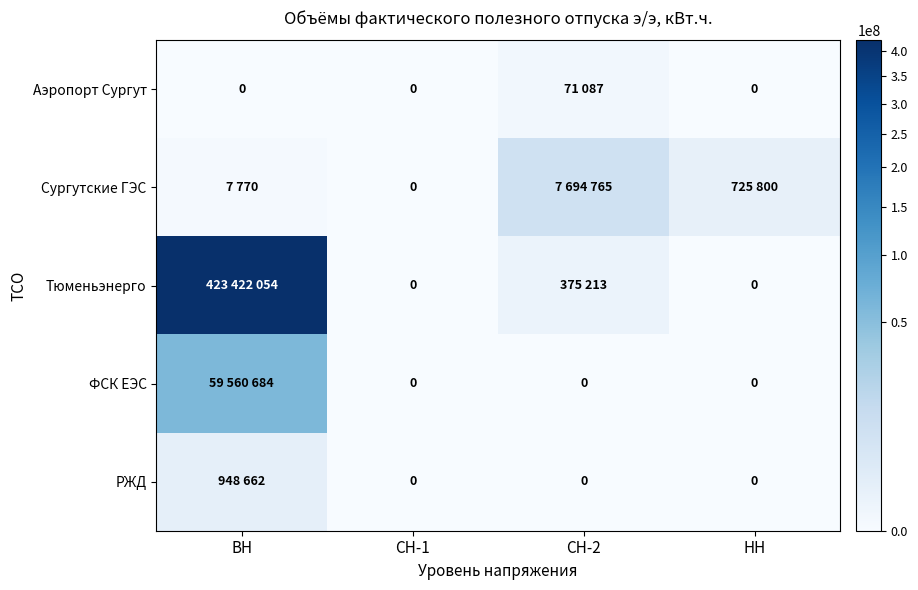

The value of Сургутские ГЭС at ВН is 12578. True or false?

False